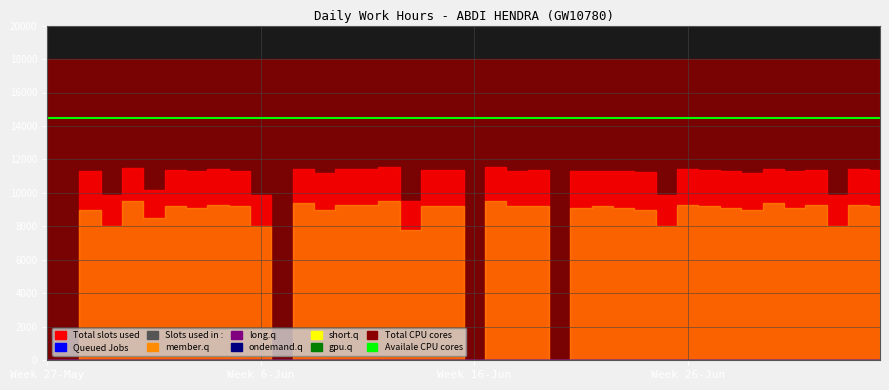

Which series has the largest total across all categories?

Total CPU cores